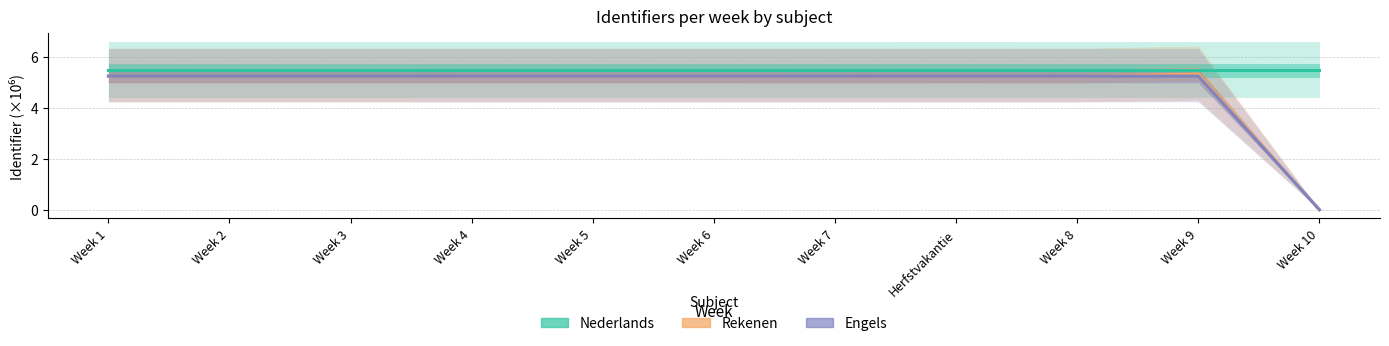

How many lines are shown in the chart?

3